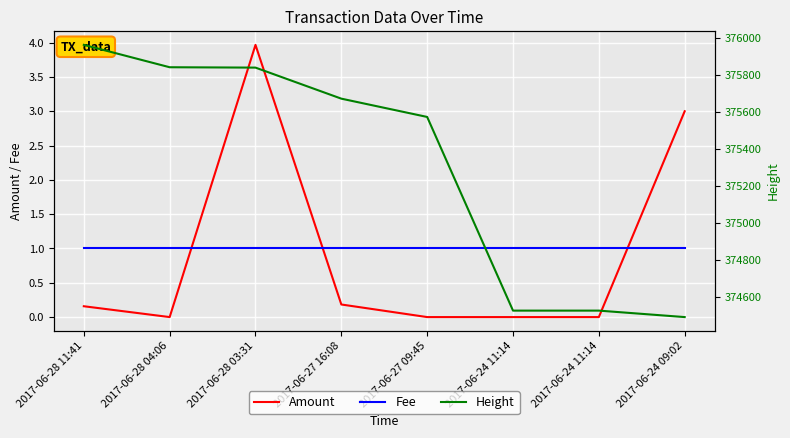

Reading right to left, what are all the values shown in this chart?

Amount: 3.0	0.0	0.0	0.0	0.2	4.0	0.0	0.2
Fee: 1.0	1.0	1.0	1.0	1.0	1.0	1.0	1.0
Height: 374489.0	374524.0	374524.0	375572.0	375671.0	375839.0	375841.0	375962.0